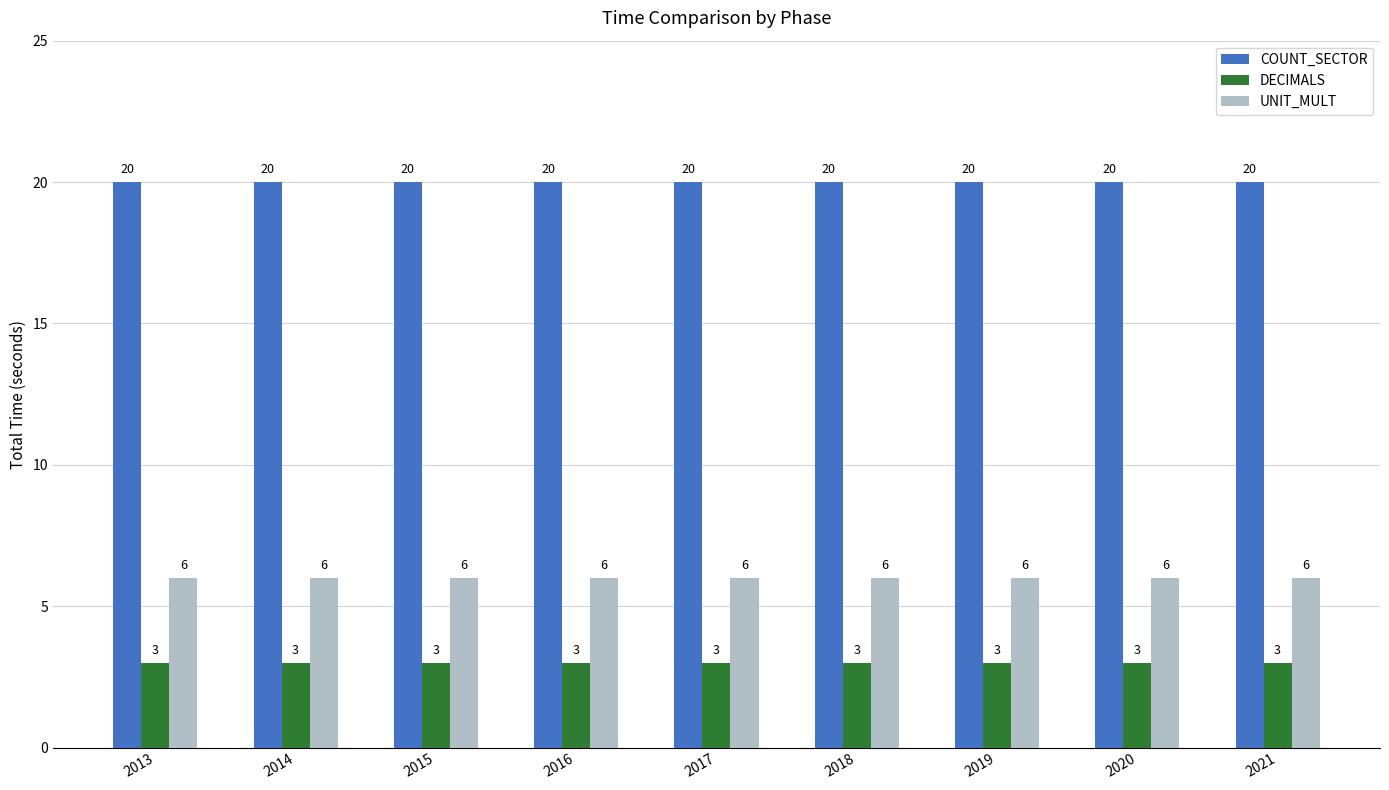

What is the difference between the highest and lowest values at 2017?

17